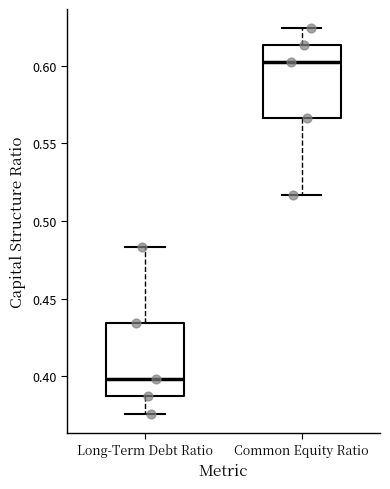

Reading left to right, transcribe this box plot: for each box, give where its median line is, the range the box spans, and where its two whiskers end, as read against the y-axis. The values are not printed on the chart, so give them approximately, as read against the axis.

Long-Term Debt Ratio: median 0.400, box 0.385 to 0.435, whiskers 0.375 to 0.485
Common Equity Ratio: median 0.600, box 0.565 to 0.615, whiskers 0.515 to 0.625